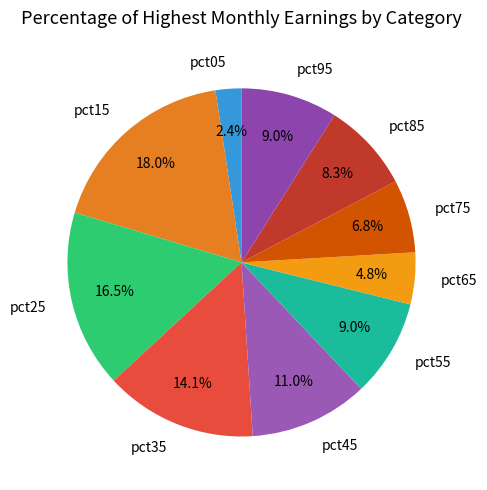

To the nearest percent, what is the average slice percentage?

10%